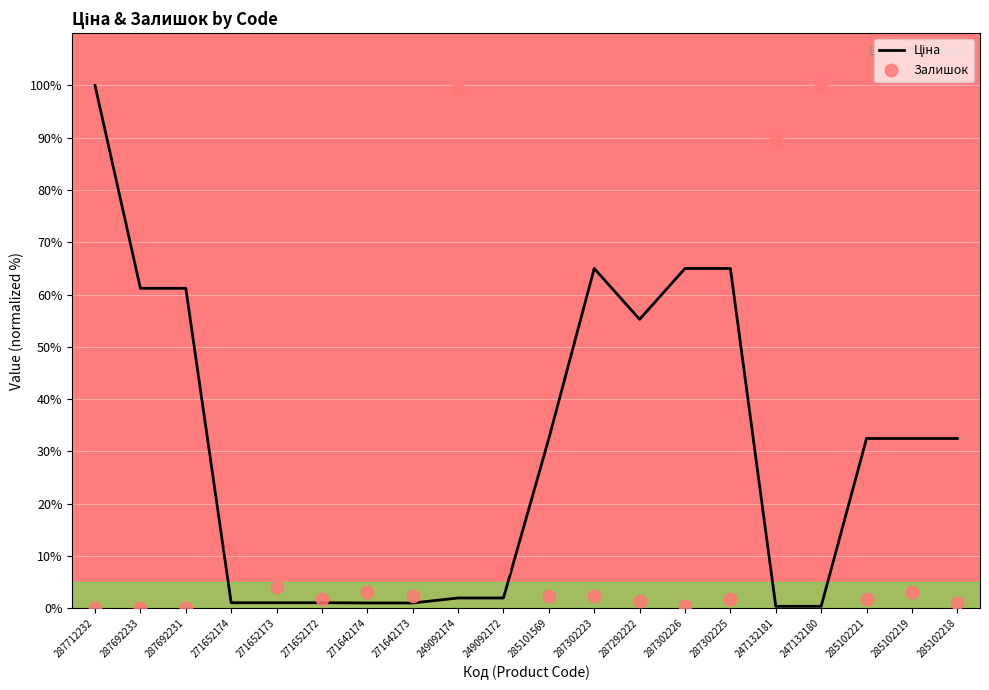

Which series reaches the maximum Y coordinate?

Ціна